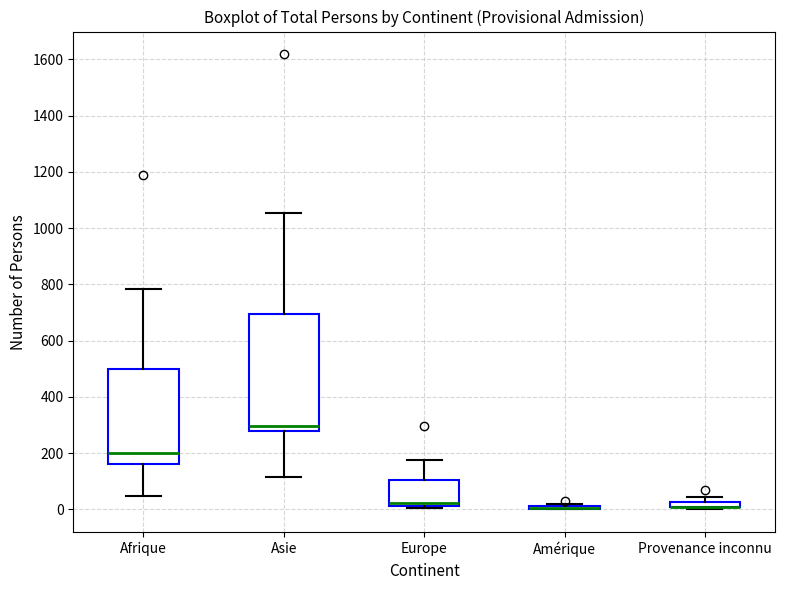

Comparing the boxes themselves (not the whiskers), which one is the tallest?

Asie